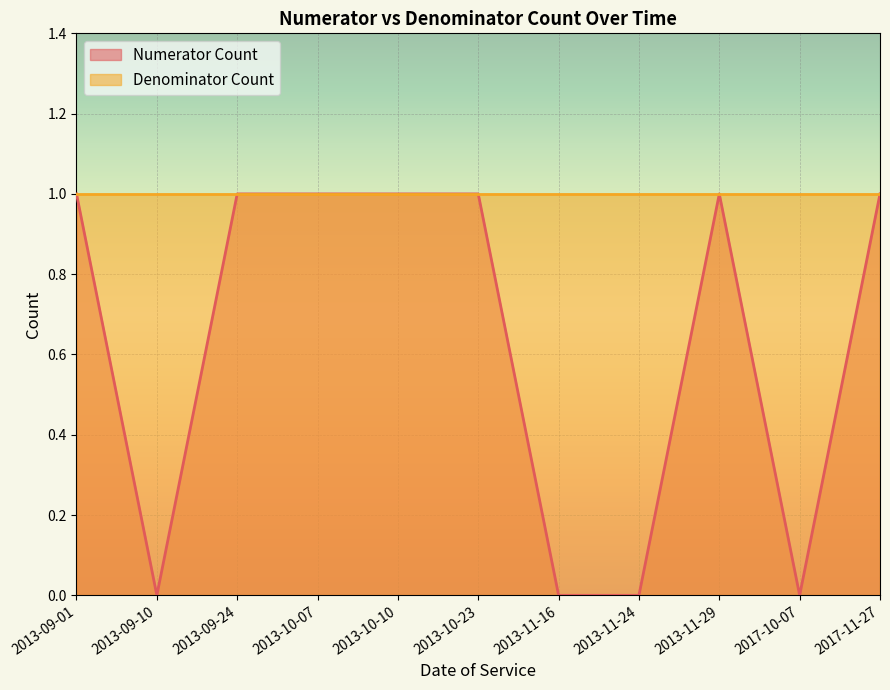

What position from the left is 2017-11-27?

11